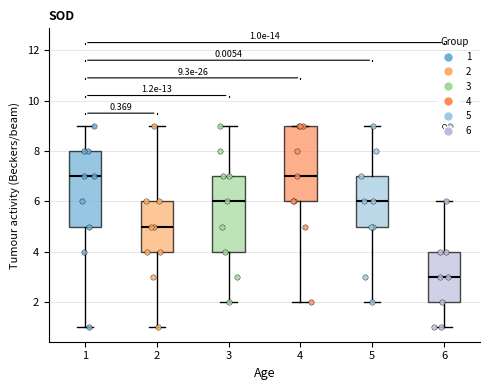

Which box's median line is the lowest?

6